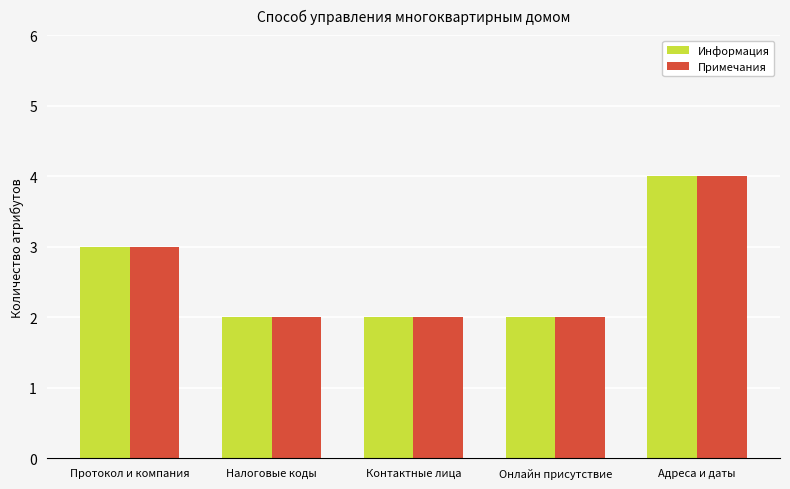

The value of Информация at Налоговые коды is 2. True or false?

True